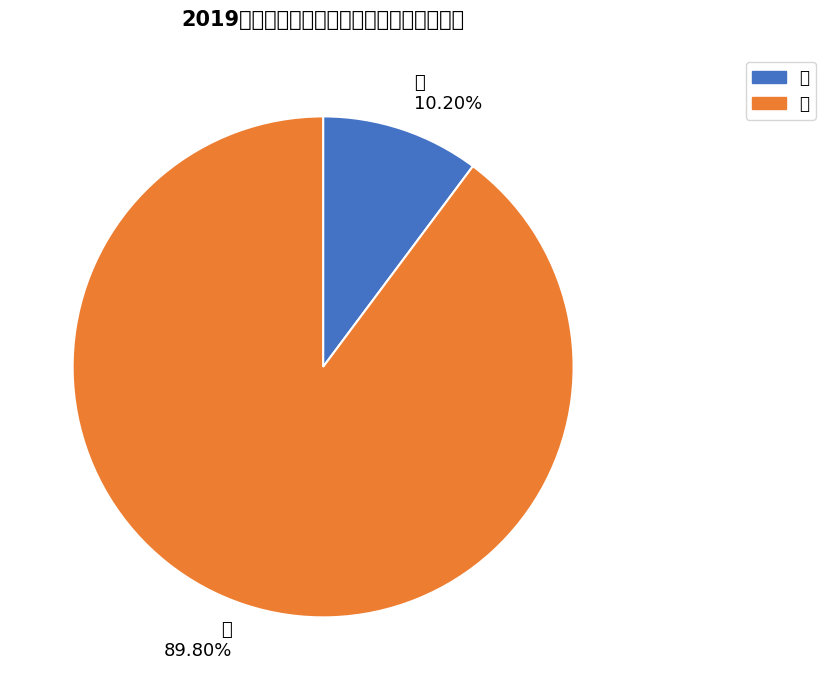

What percentage is NOT represented by 女?

10.2%